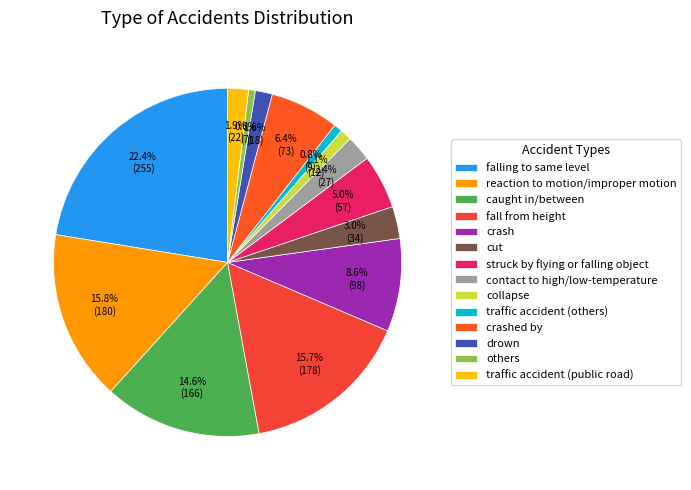

True or false: reaction to motion/improper motion accounts for 16% of the total.

True